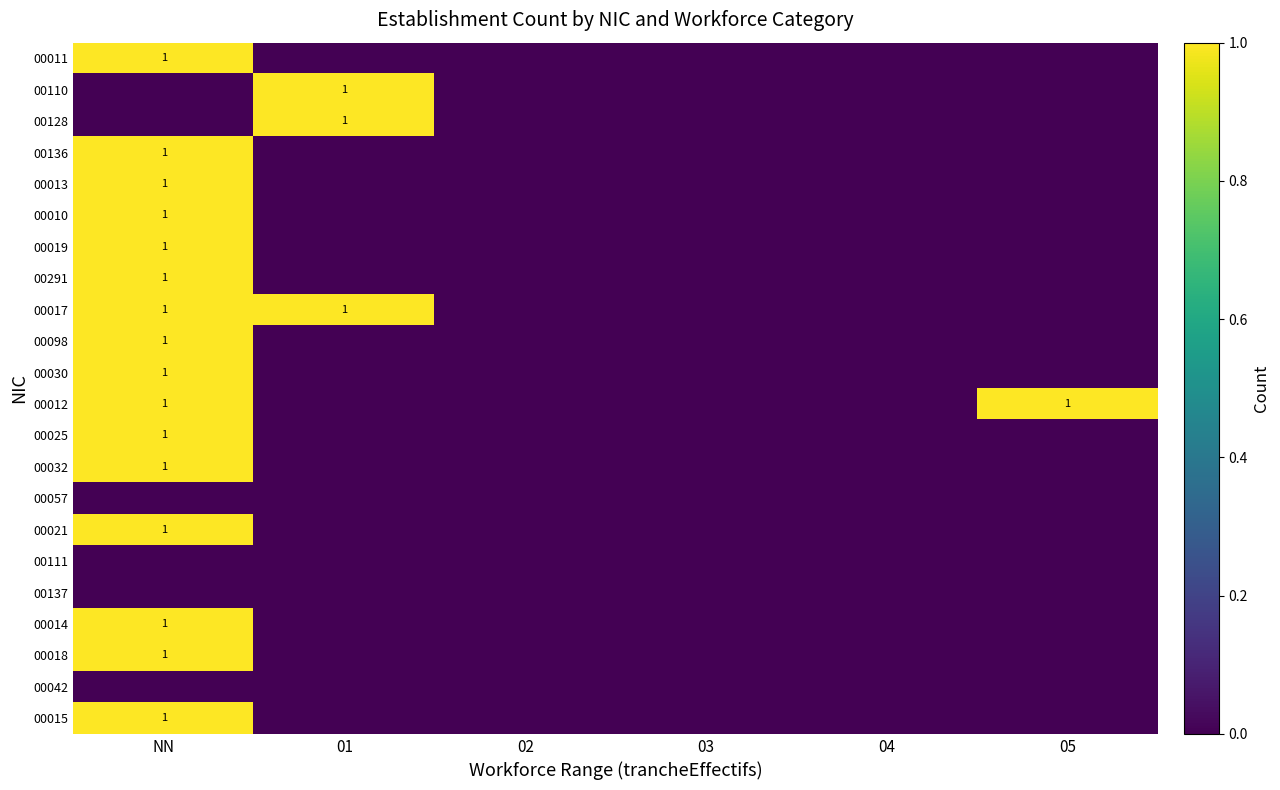

At how many categories does at least one series exceed 0?

3